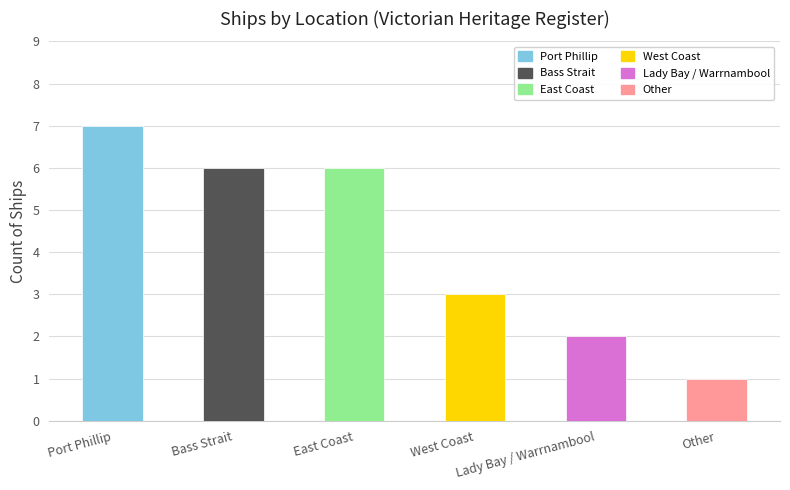

Which label corresponds to the largest value in the chart?

Port Phillip